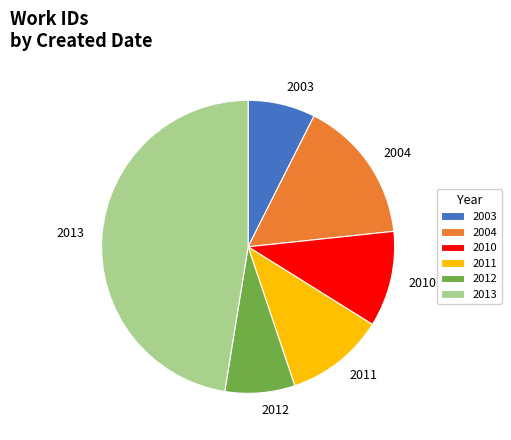

Is there a majority slice in this chart?

No